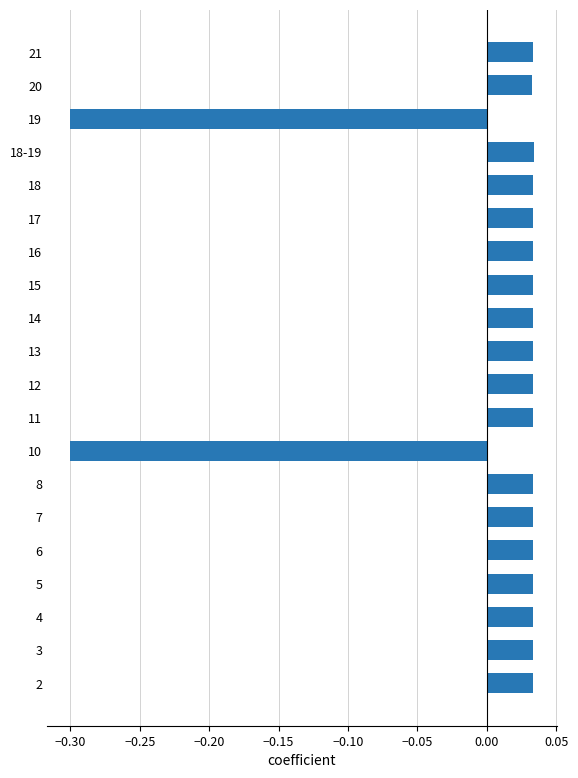

Is it true that the value at 19 is -0.5?

False